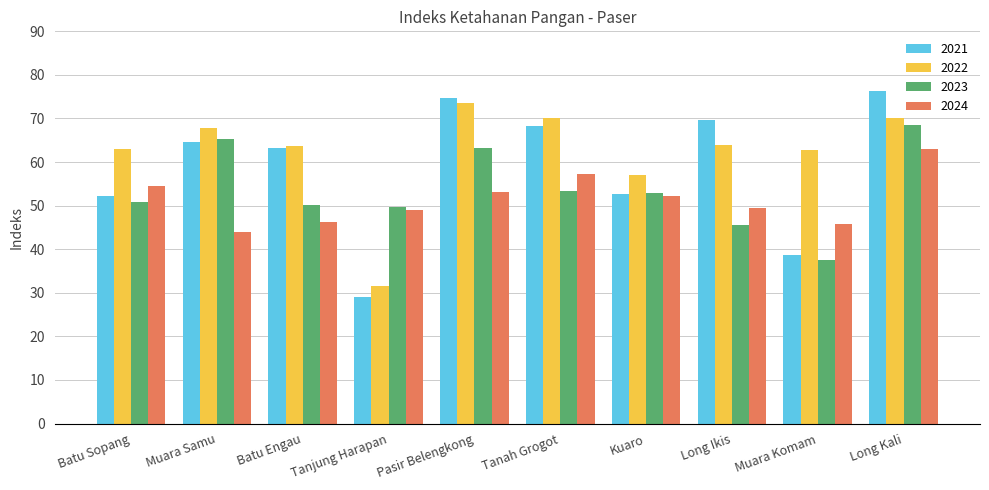

How many data points in 2024 are less than 52?

5